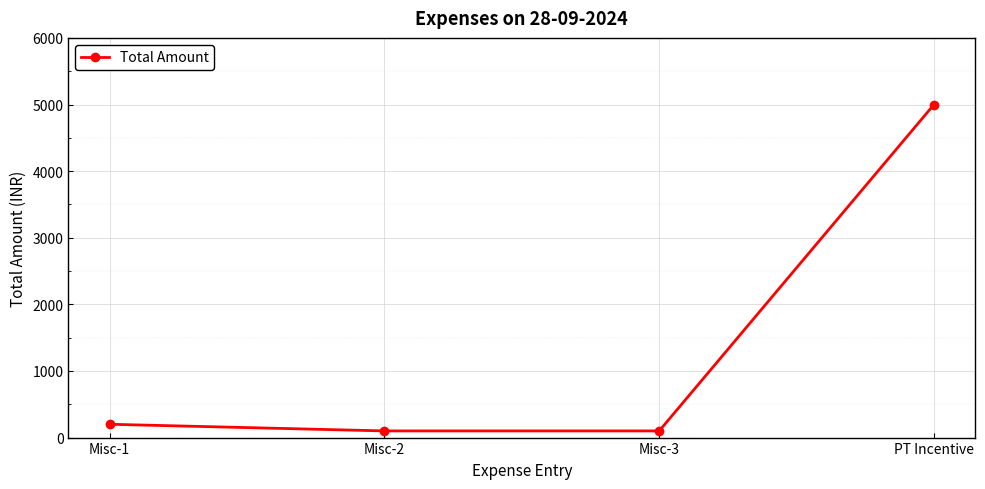

What is the label of the 1st point from the right?

PT Incentive